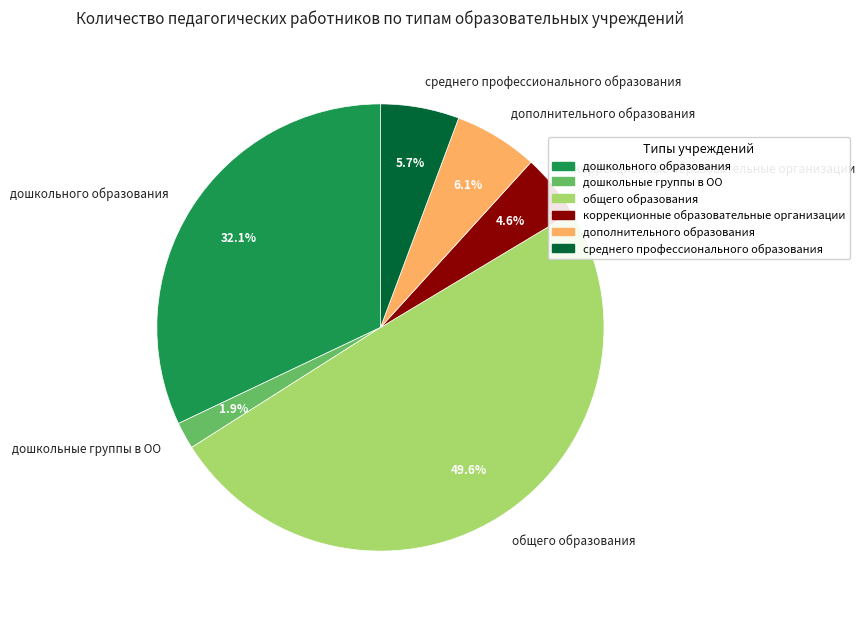

Which has a higher value, среднего профессионального образования or общего образования?

общего образования